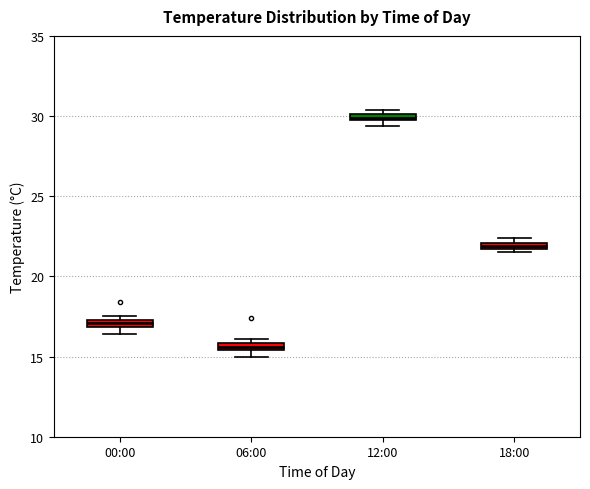

Where is the lower edge of the box for 18:00 on the y-axis? The values are not printed on the chart, so give them approximately, as read against the axis.

21.5